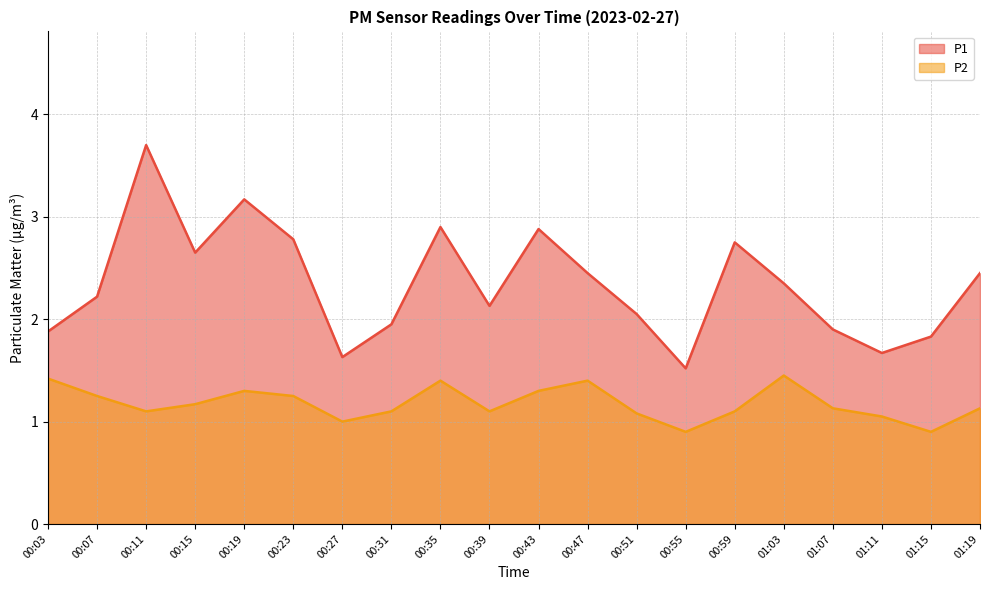

Reading left to right, transcribe all the data shown in this chart.

P1: 1.9	2.2	3.7	2.6	3.2	2.8	1.6	1.9	2.9	2.1	2.9	2.5	2.0	1.5	2.8	2.4	1.9	1.7	1.8	2.5
P2: 1.4	1.2	1.1	1.2	1.3	1.2	1.0	1.1	1.4	1.1	1.3	1.4	1.1	0.9	1.1	1.4	1.1	1.1	0.9	1.1